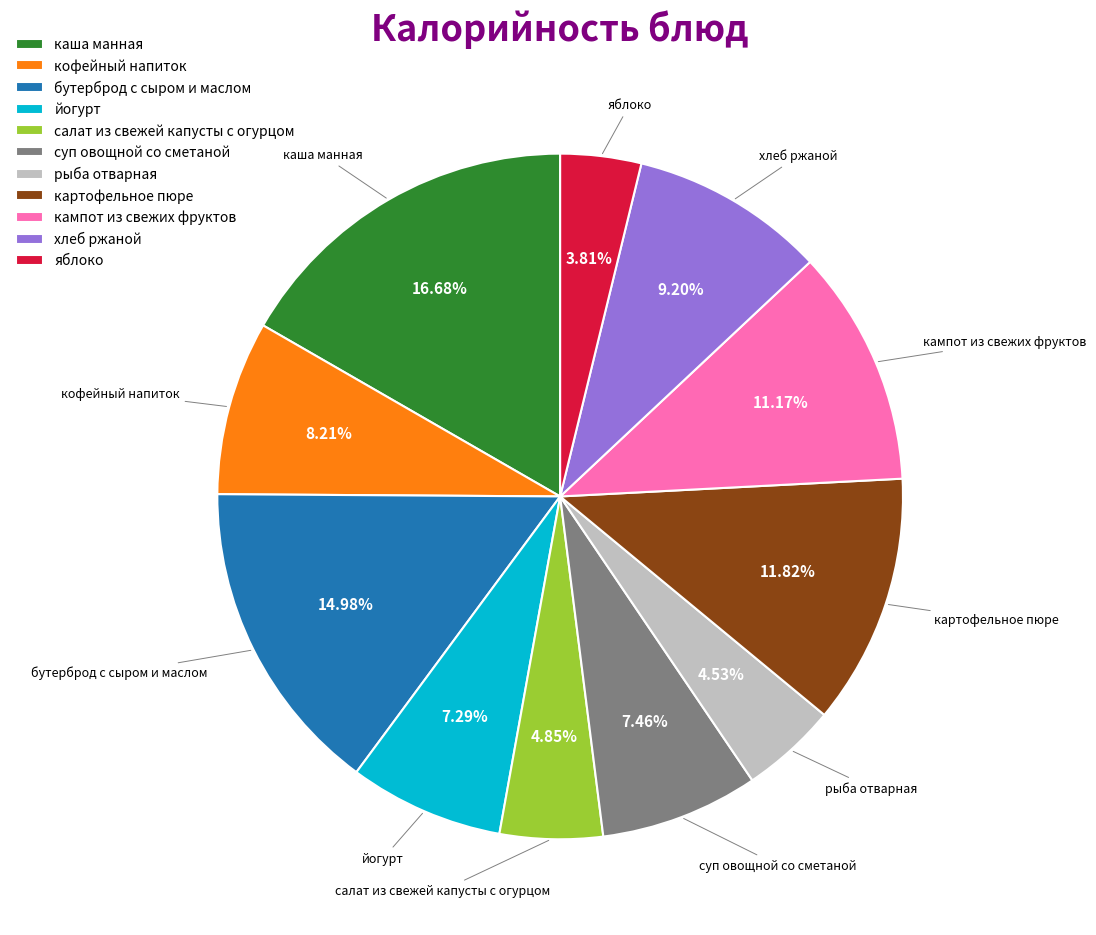

The кампот из свежих фруктов slice represents 11% of the pie. True or false?

True